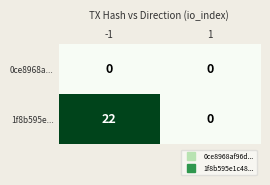

Between -1 and 1, which series saw the biggest shift?

1f8b595e...